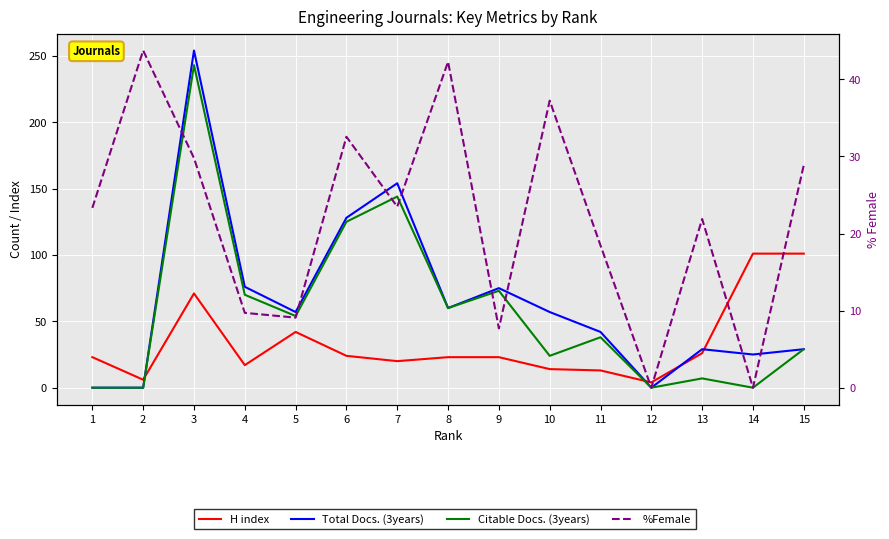

What is the difference between the maximum and minimum values in the Total Docs. (3years) series?

254.0